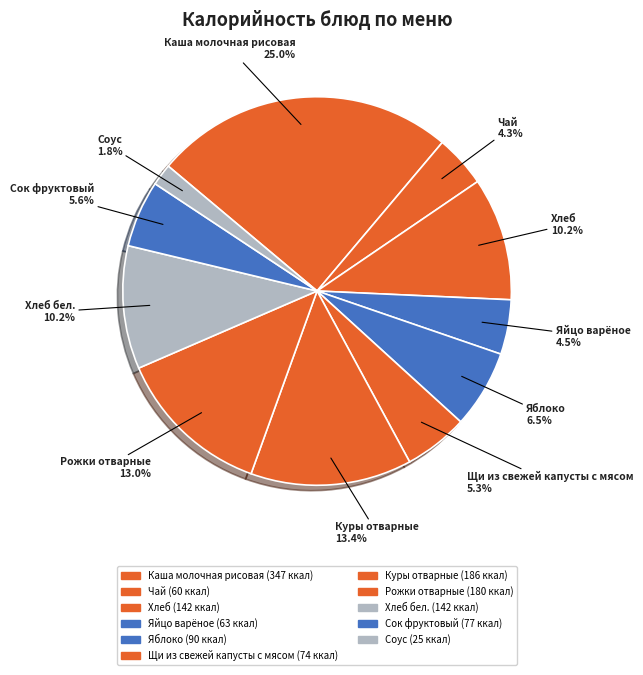

What percentage is NOT represented by Яйцо варёное?

95.5%